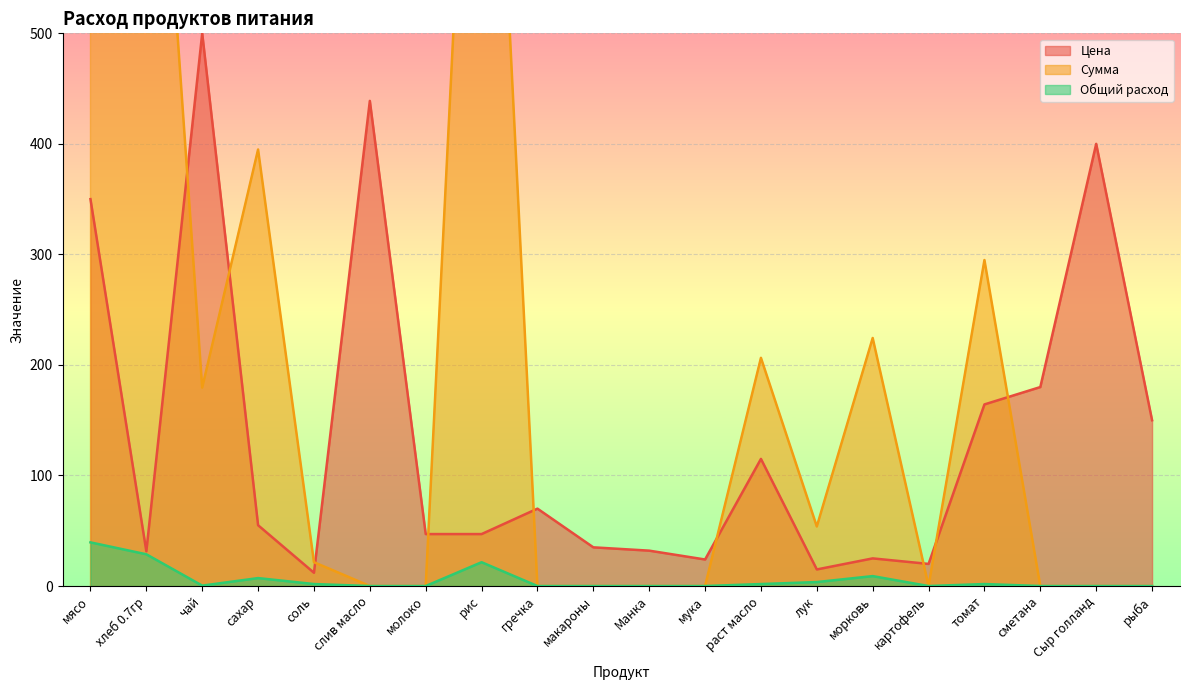

Which category has the highest value in the Сумма series?

мясо